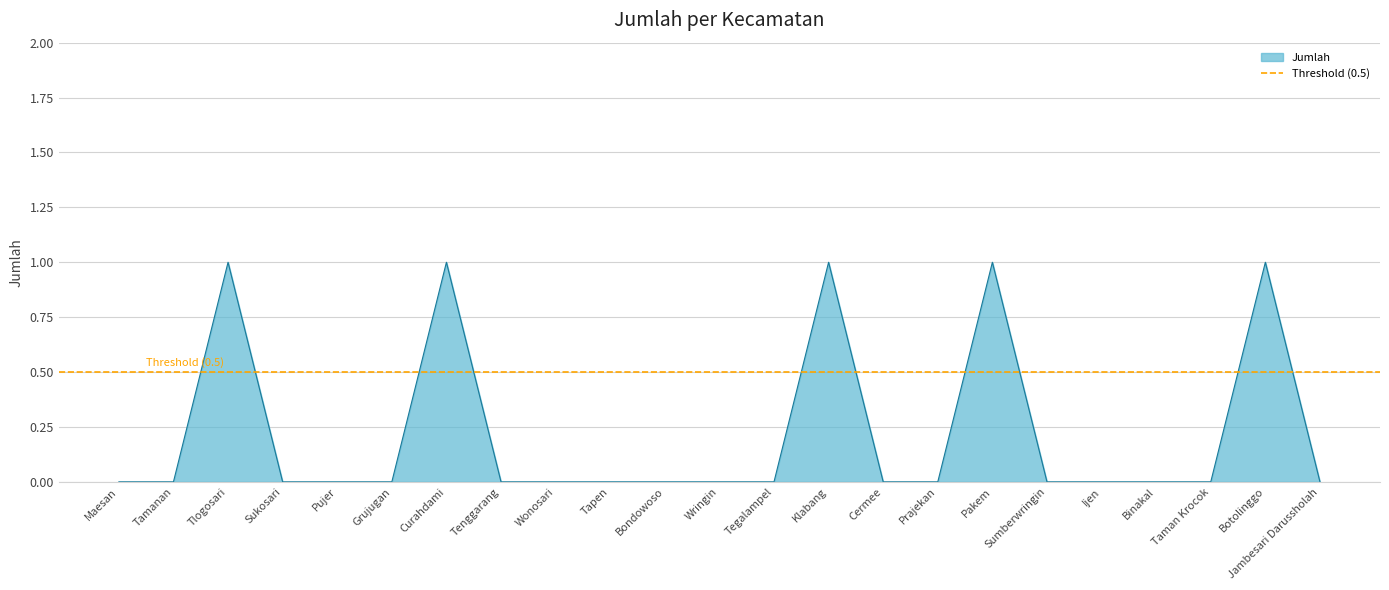

Which category has the lowest value across all series?

Maesan